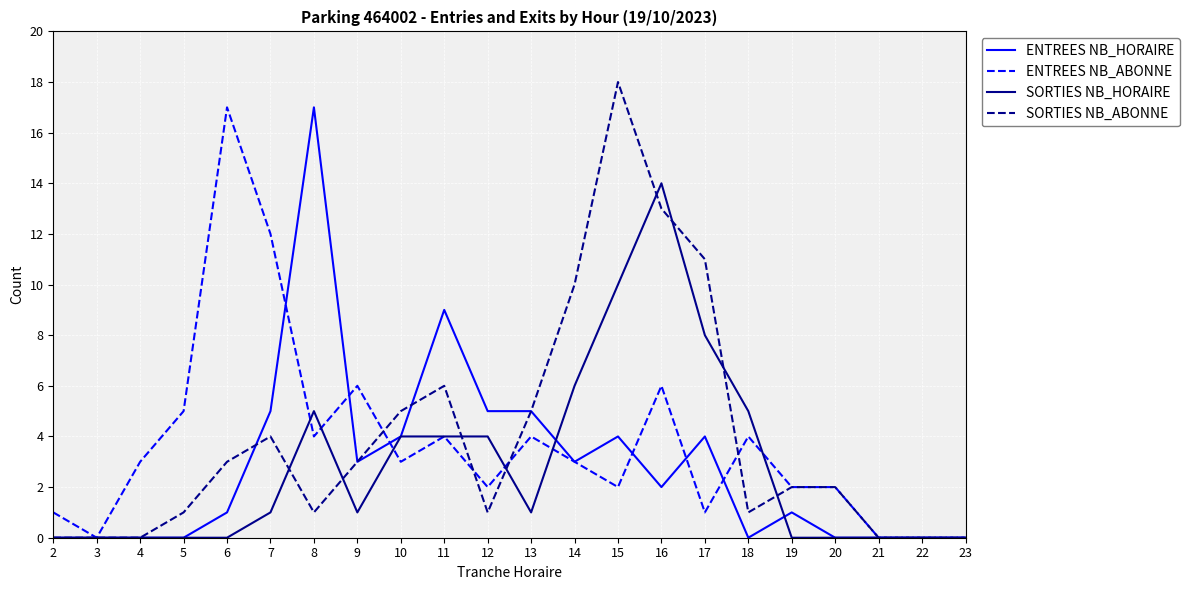

At 8, list the series in order from largest to smallest.

ENTREES NB_HORAIRE, SORTIES NB_HORAIRE, ENTREES NB_ABONNE, SORTIES NB_ABONNE